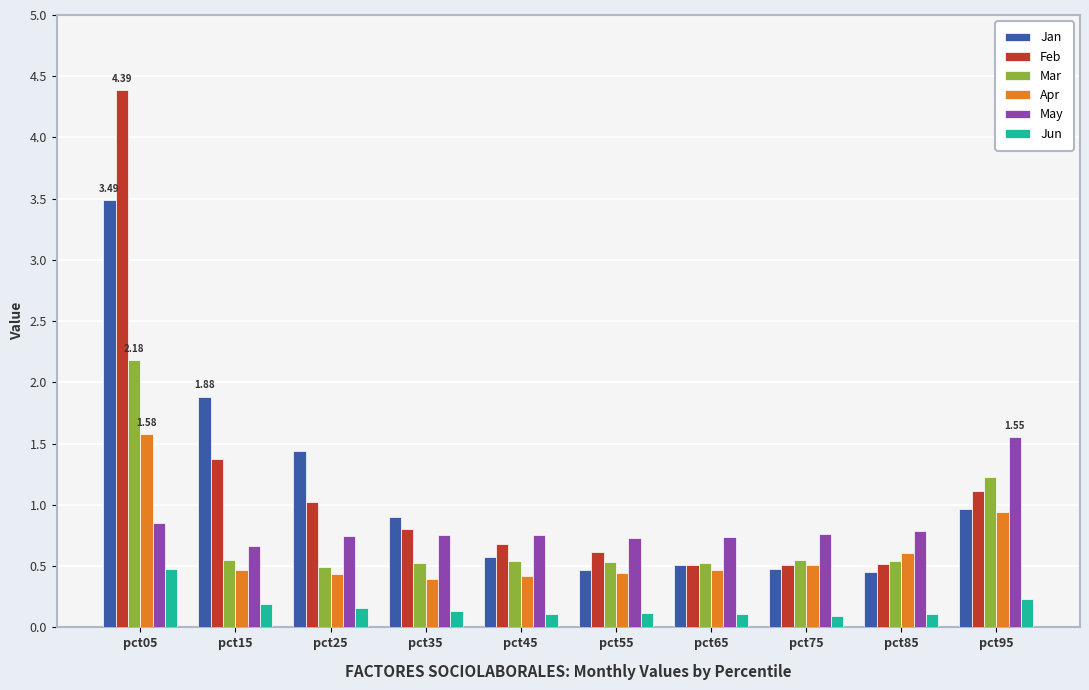

What is the approximate value of May at pct05?

0.9